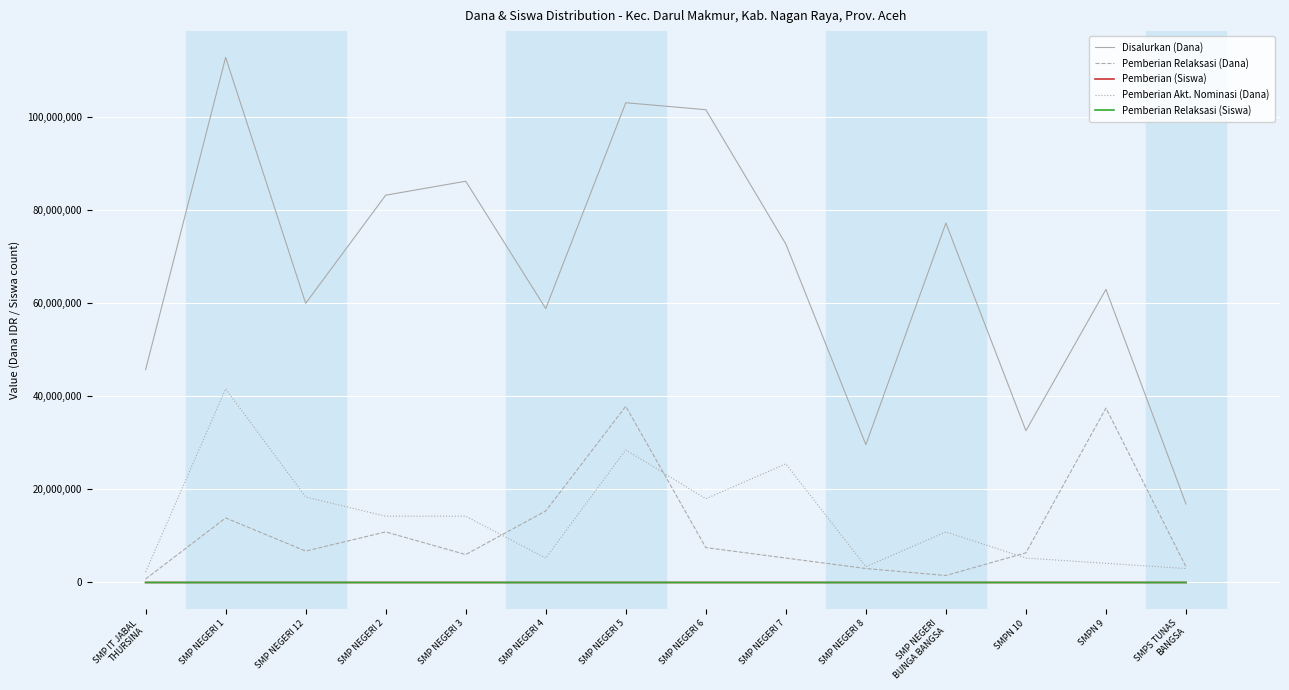

Count the number of categories in the chart.

14